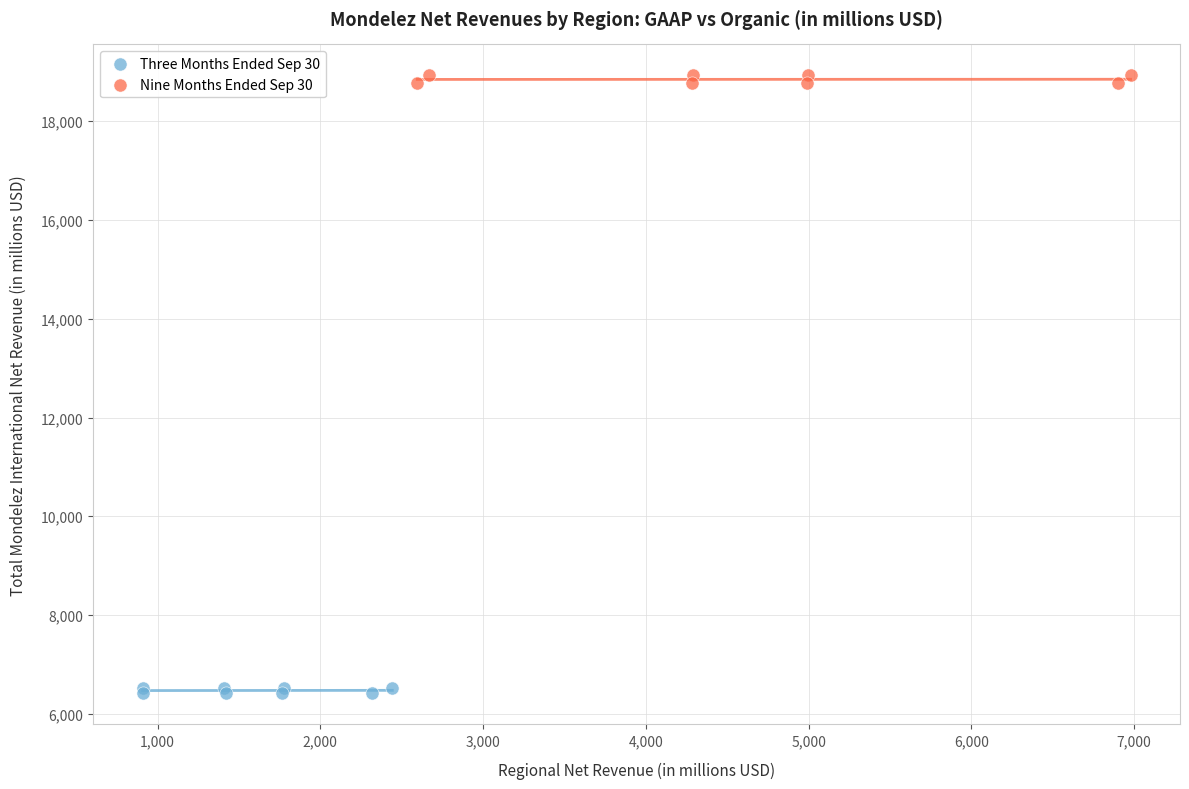

Which series has the widest spread of Y values?

Nine Months Ended Sep 30